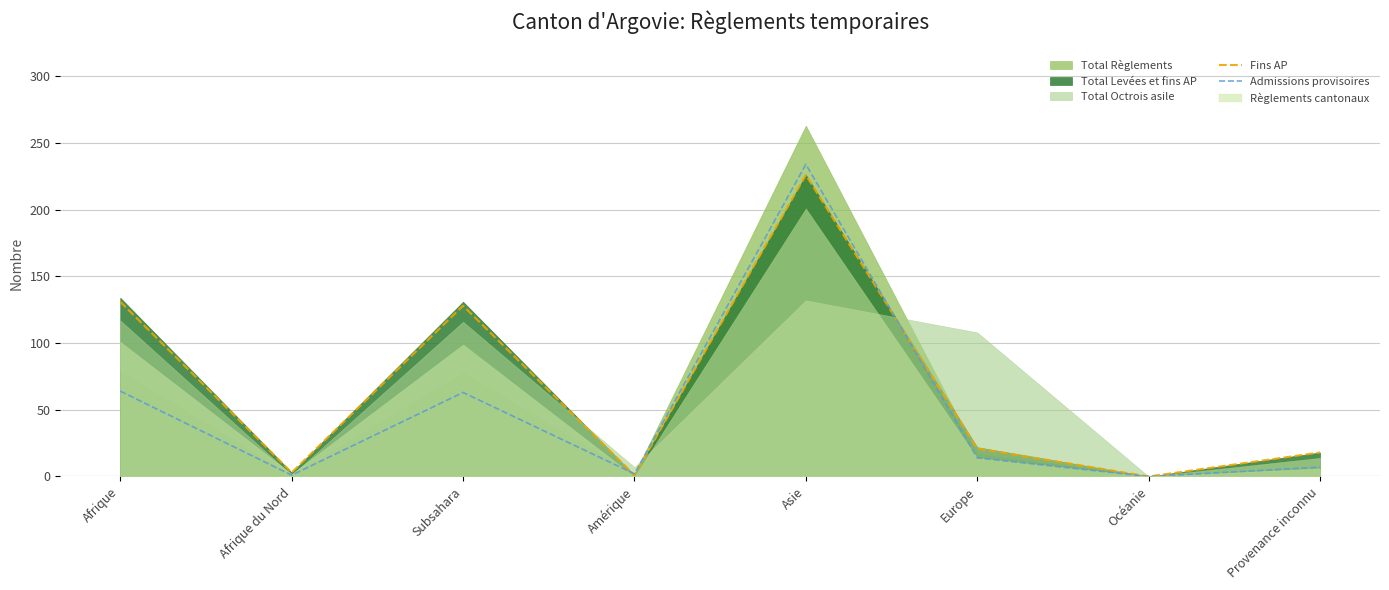

How many interior local peaks does the Fins AP series have?

2